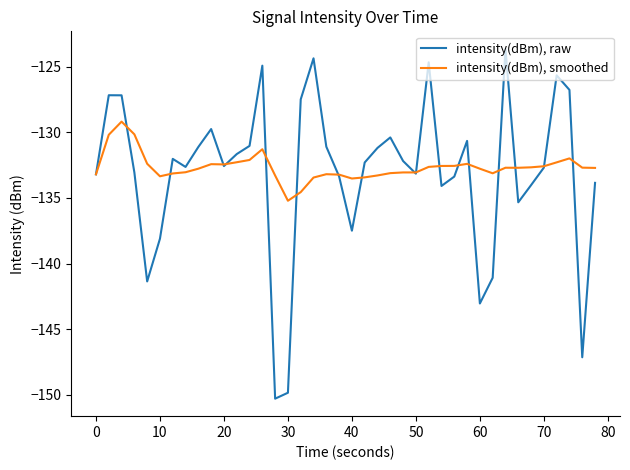

What are all the series names shown in the legend?

intensity(dBm), raw, intensity(dBm), smoothed